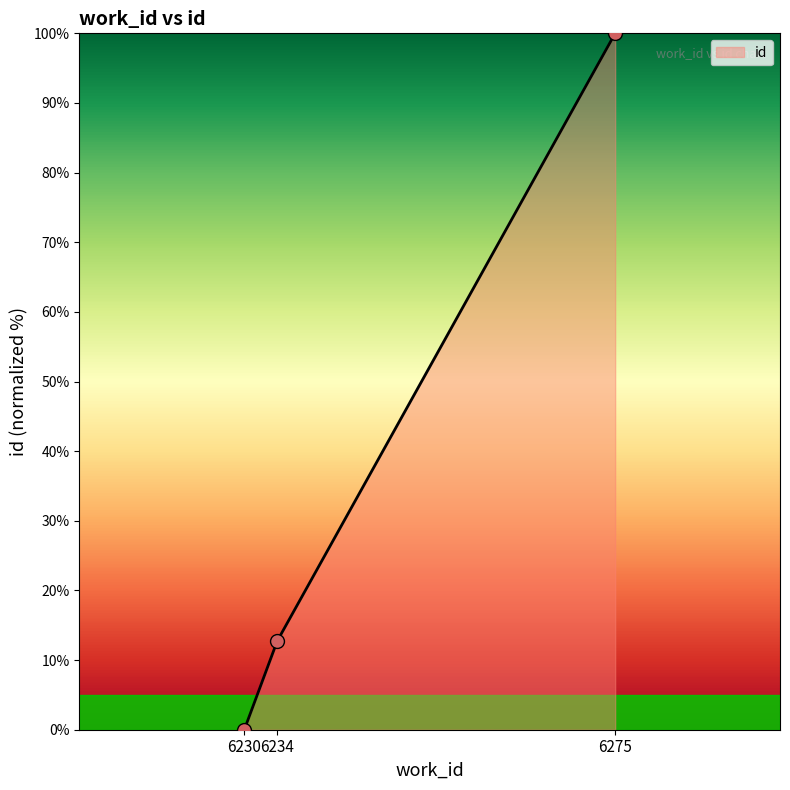

How many lines are shown in the chart?

1